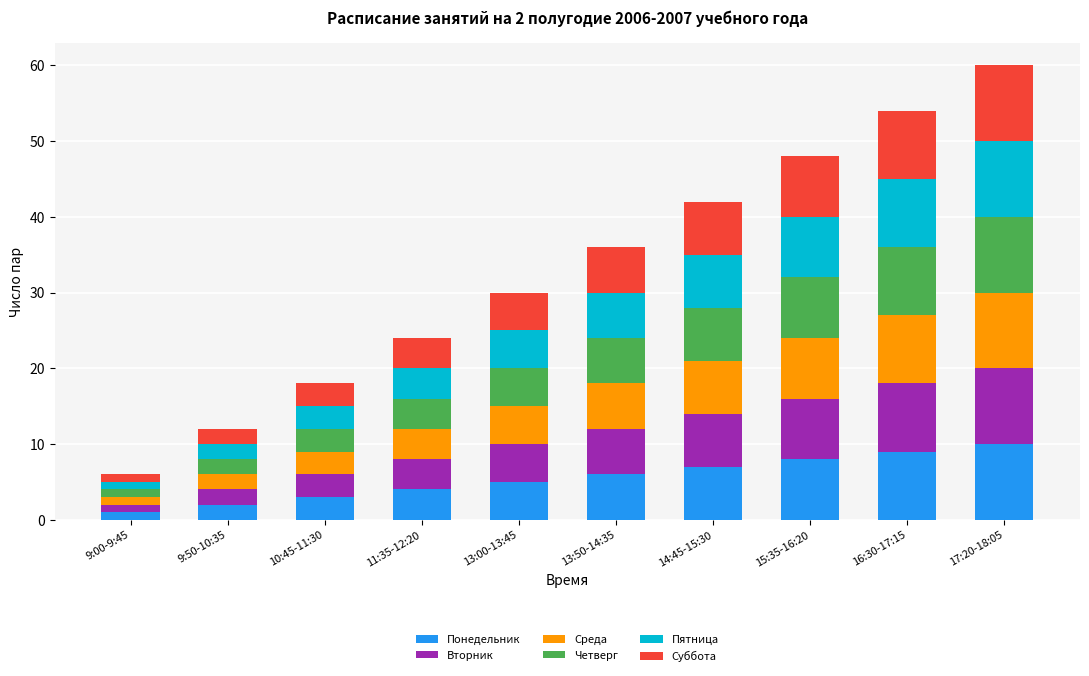

What is the highest value of the Понедельник series?

10